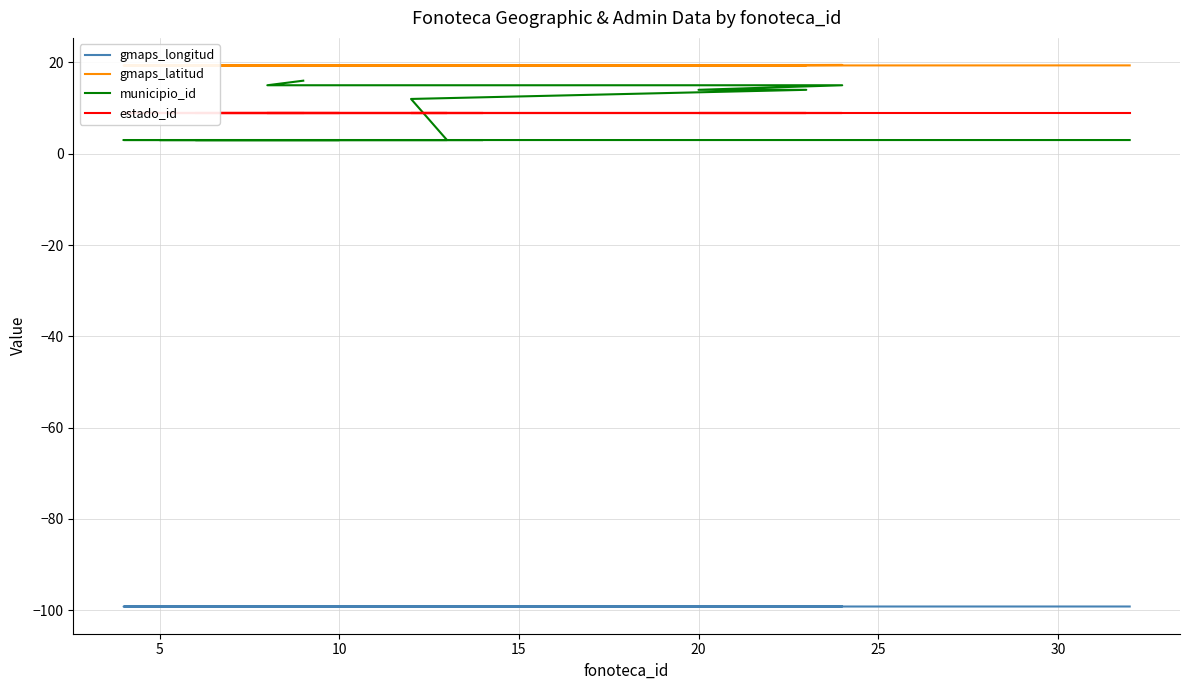

Does the chart display data point markers on the line(s)?

No